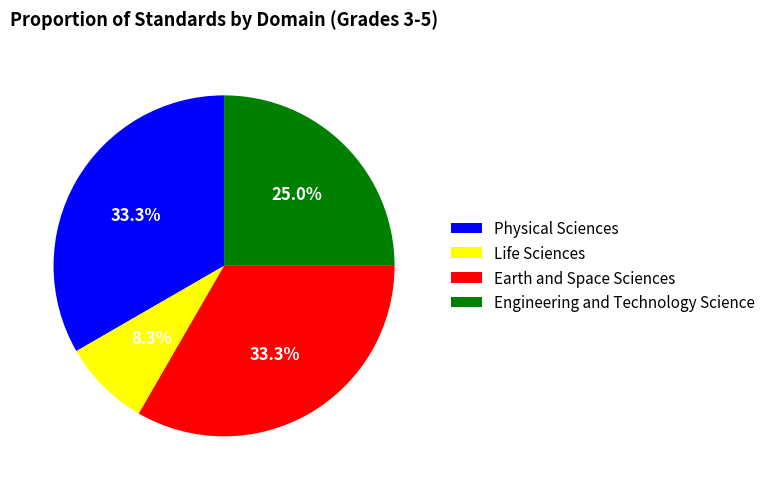

Approximately how many times larger is the value at Physical Sciences compared to Earth and Space Sciences?

1.0